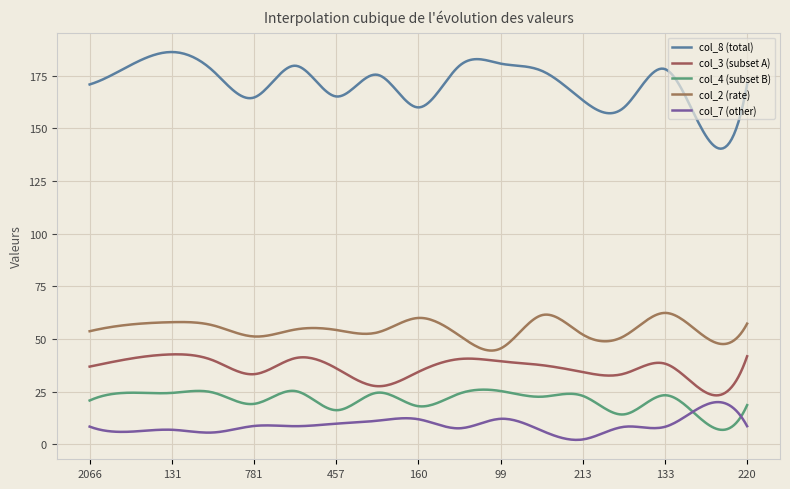

Does the chart display data point markers on the line(s)?

No